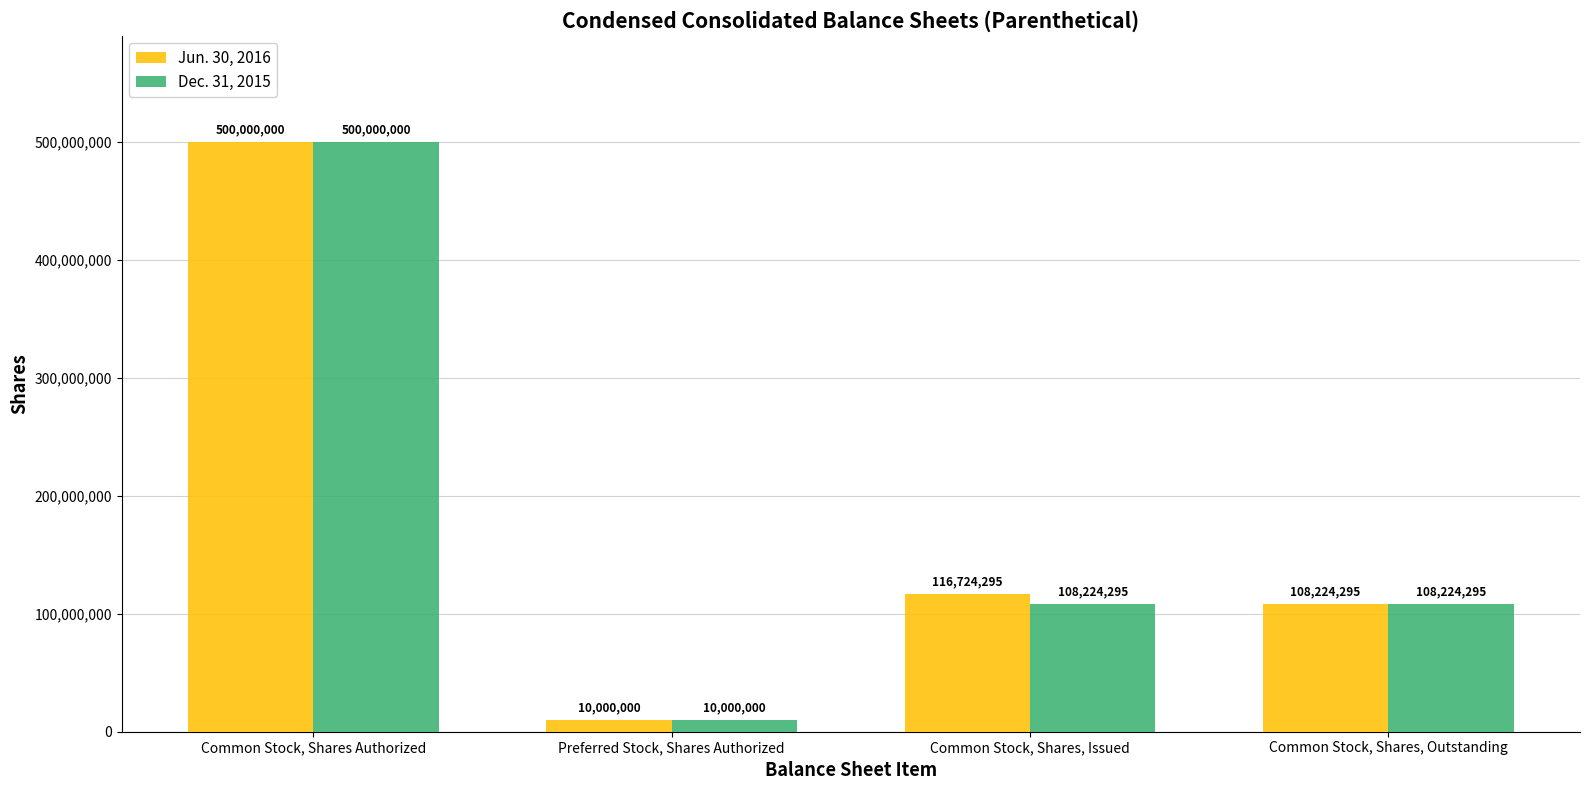

What is the total value across all series at Common Stock, Shares Authorized?

1000000000